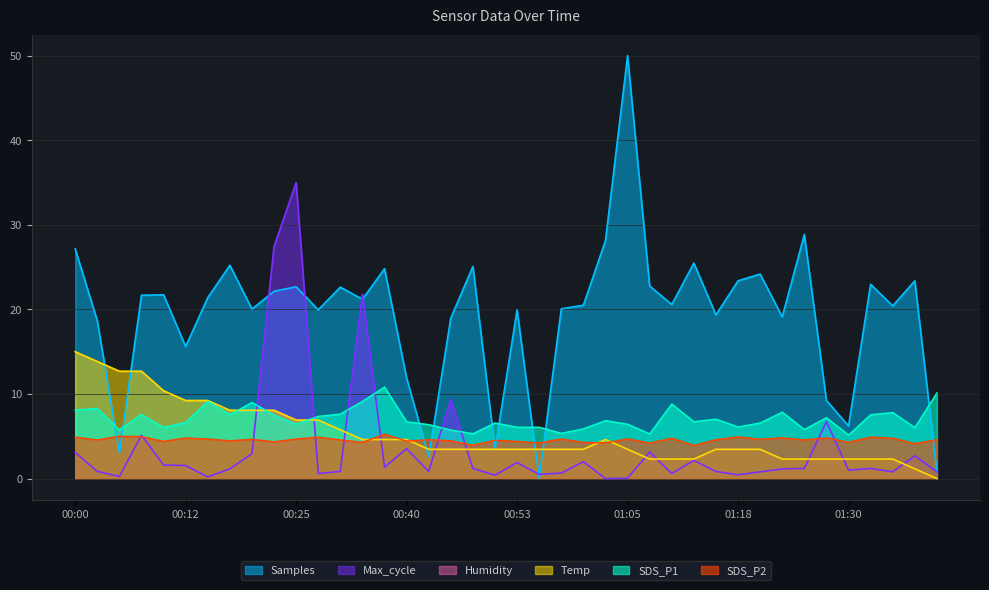

Which series has the widest spread of values?

Samples